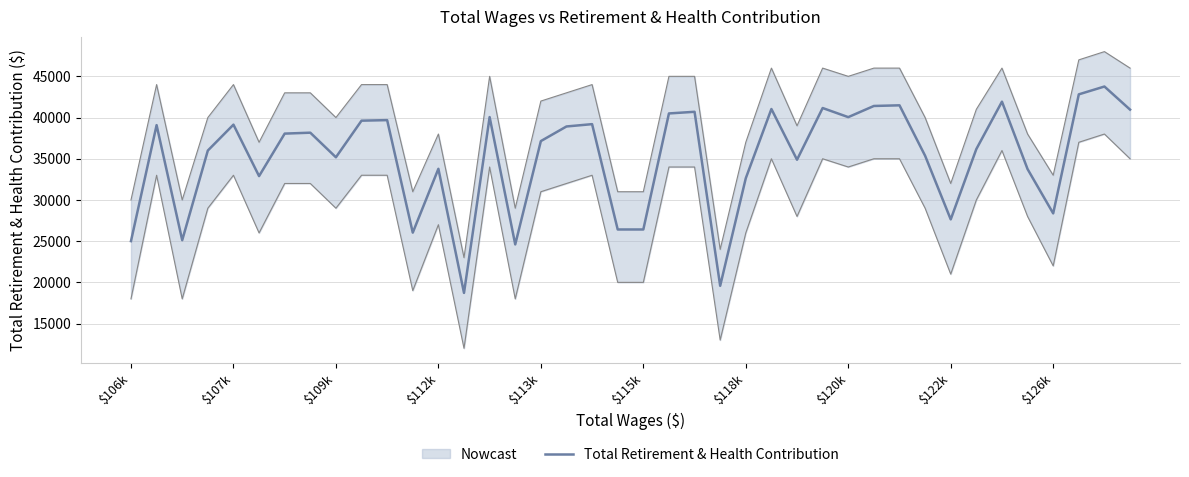

What is the change in value from $122k to 19?

-8761